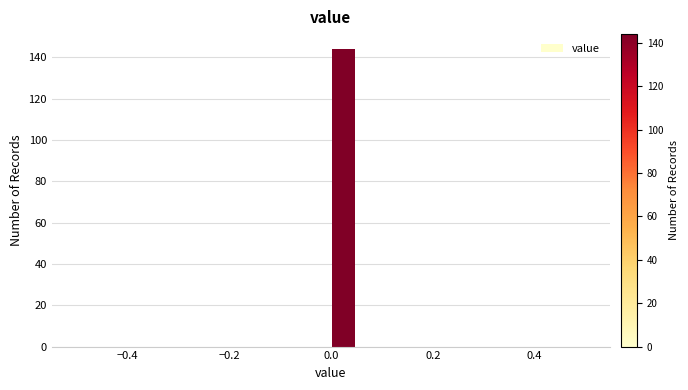

Read against the x-axis, roughly where is the centre of the tallest bar?

0.02